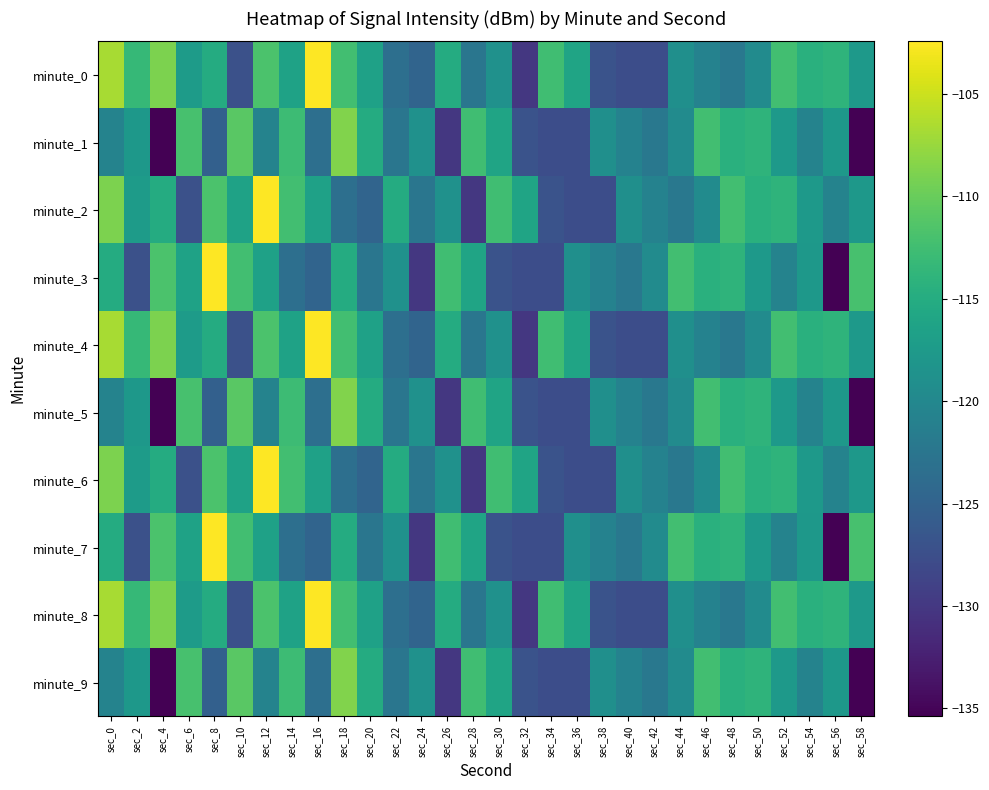

What is the smallest value displayed?

-135.4